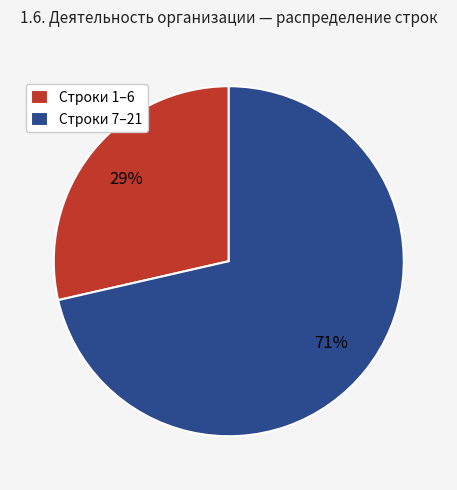

Which slice is the smallest?

Строки 1–6